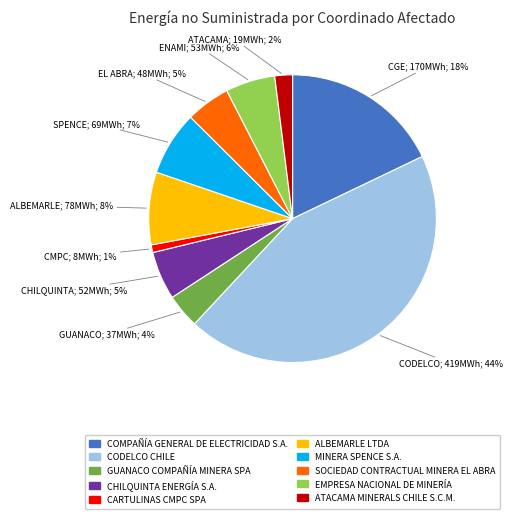

What is the largest slice in the pie chart?

CODELCO CHILE